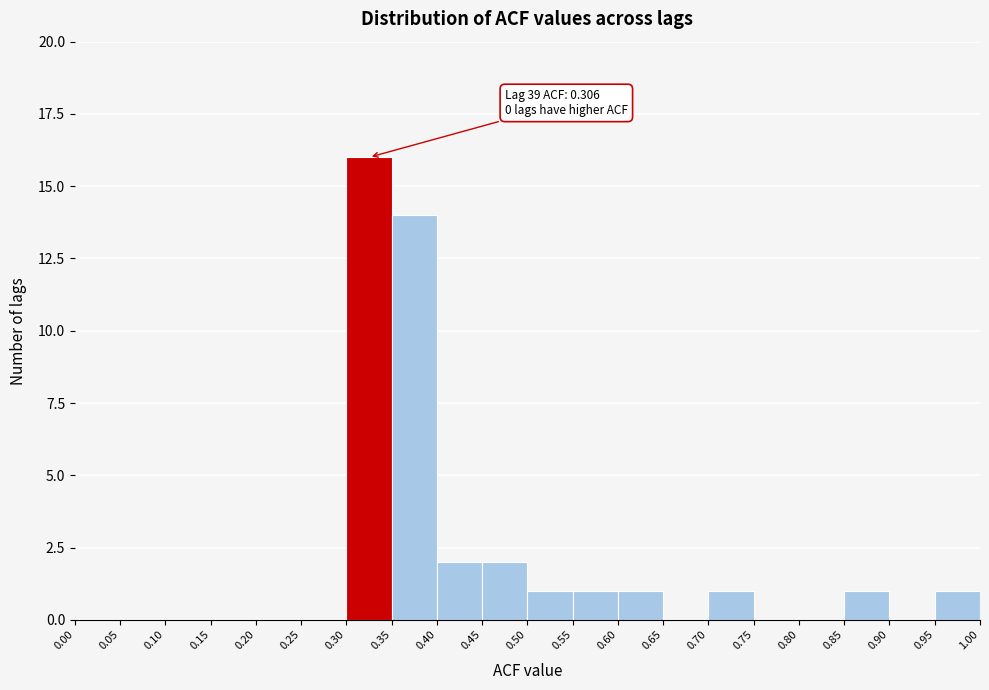

Over which range of the x-axis is the bar tallest?

0.30 to 0.35